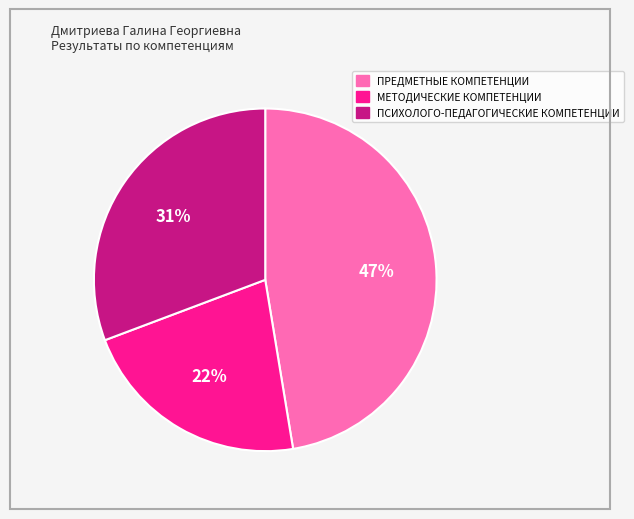

To the nearest percent, what is the average slice percentage?

33%